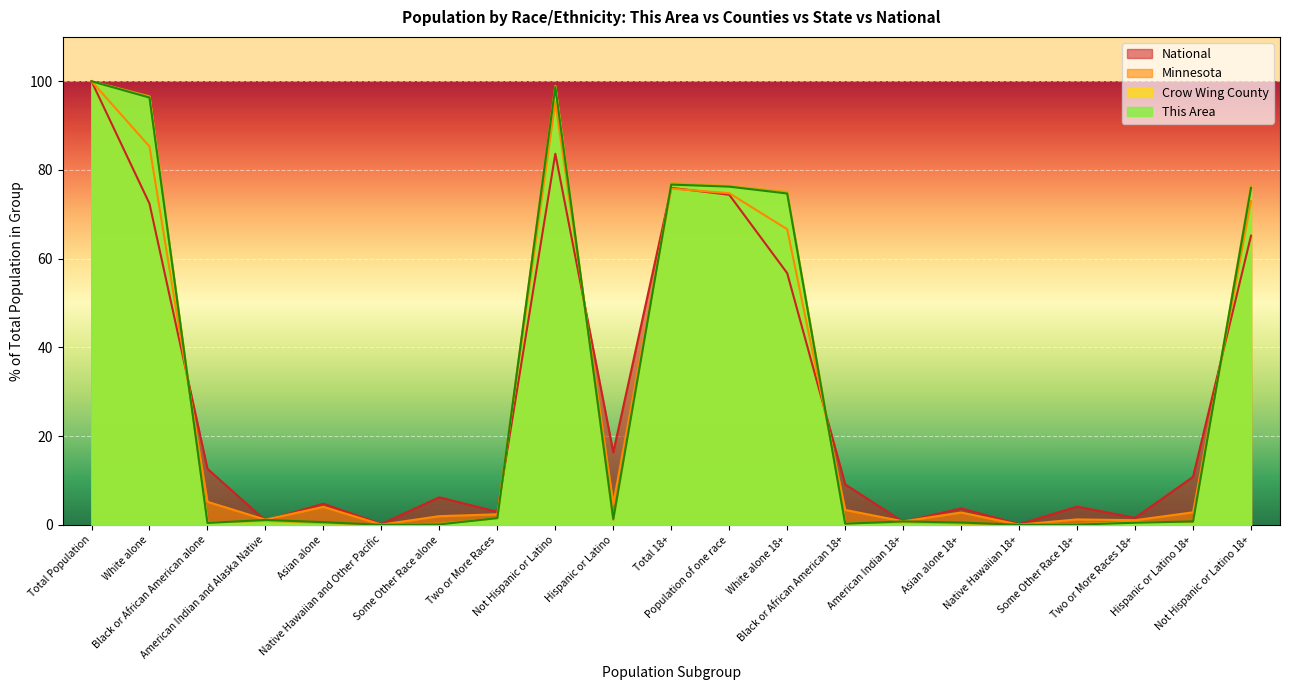

What is the difference between the National values at Hispanic or Latino 18+ and Total 18+?

65.2